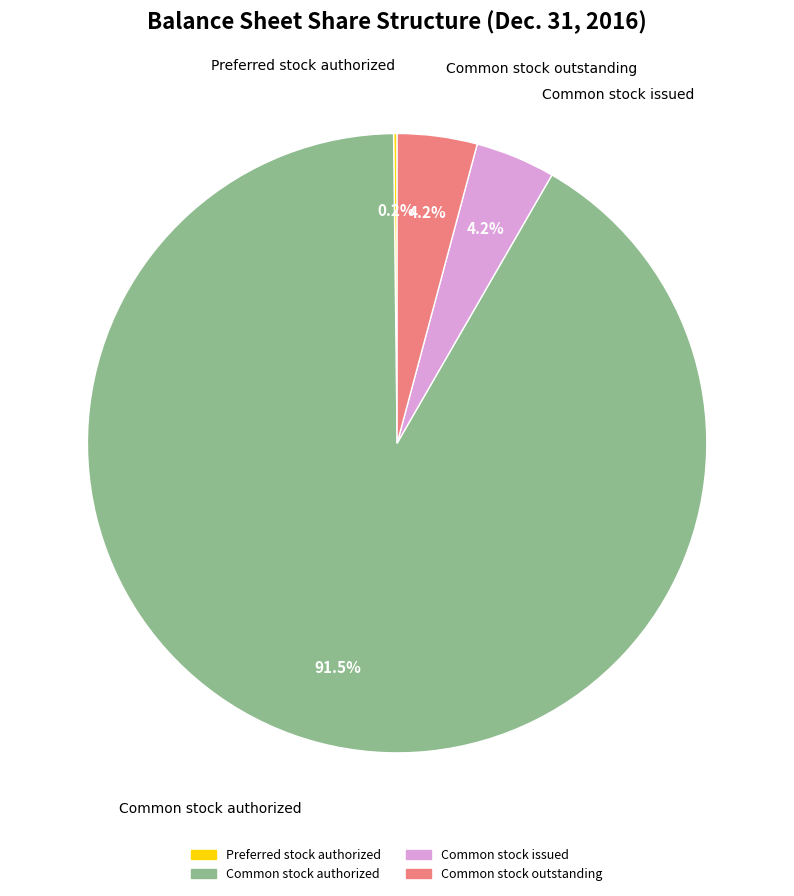

Which category has the biggest portion of the pie?

Common stock authorized